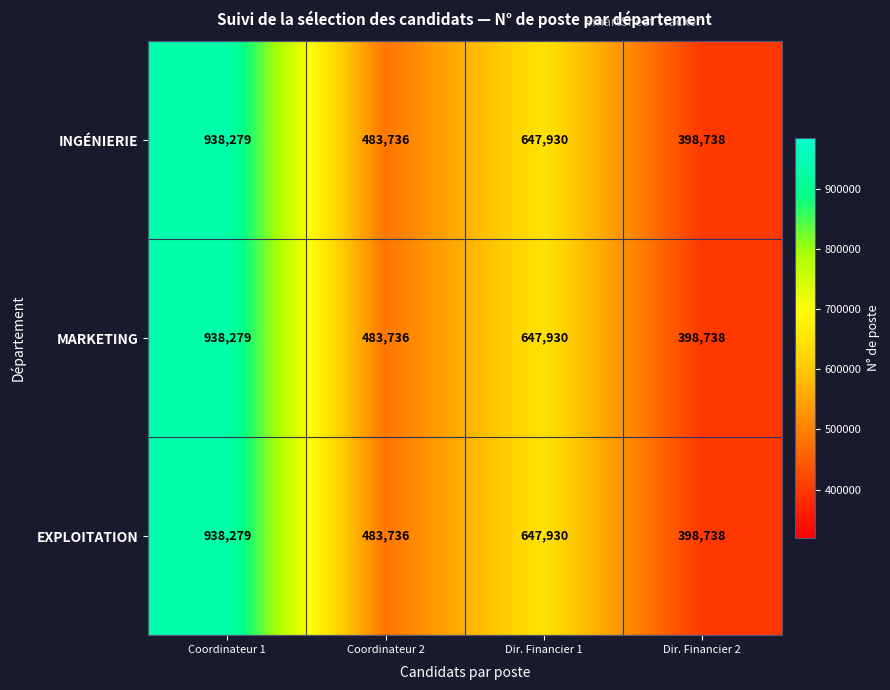

What is the greatest value displayed?

938279